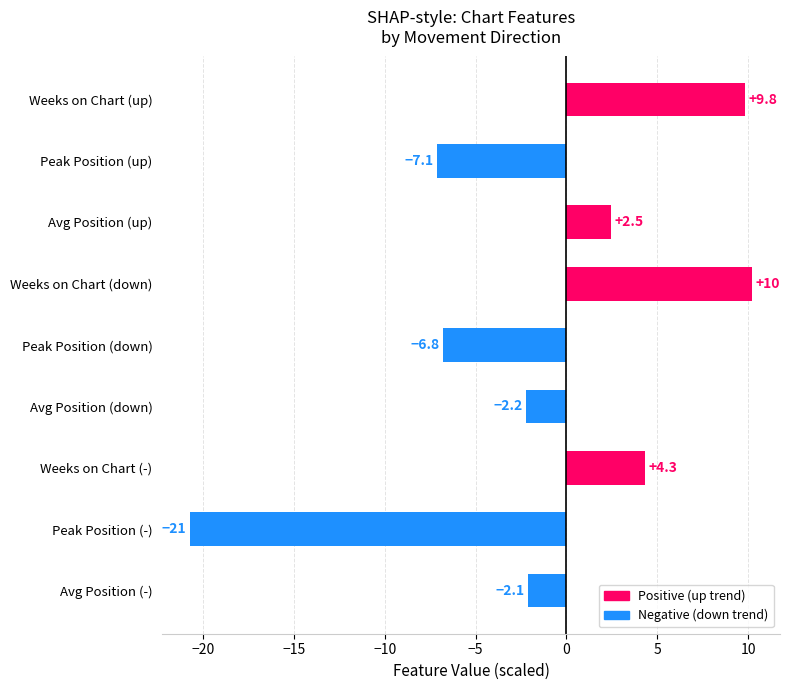

Are the bars horizontal?

Yes